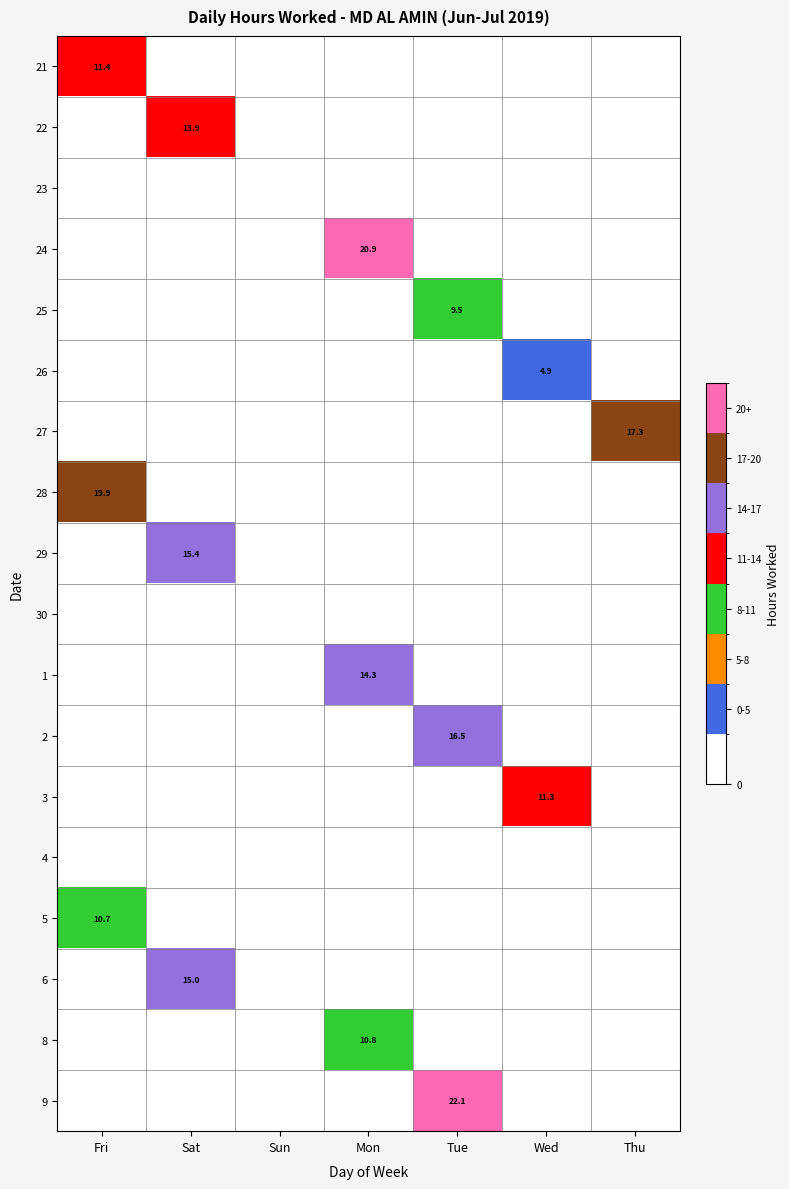

The 28 series shows 10.9 at Fri. True or false?

False